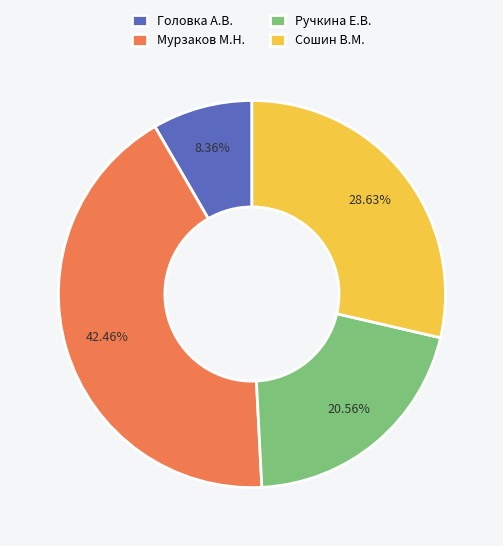

To the nearest percent, what is the average slice percentage?

25%